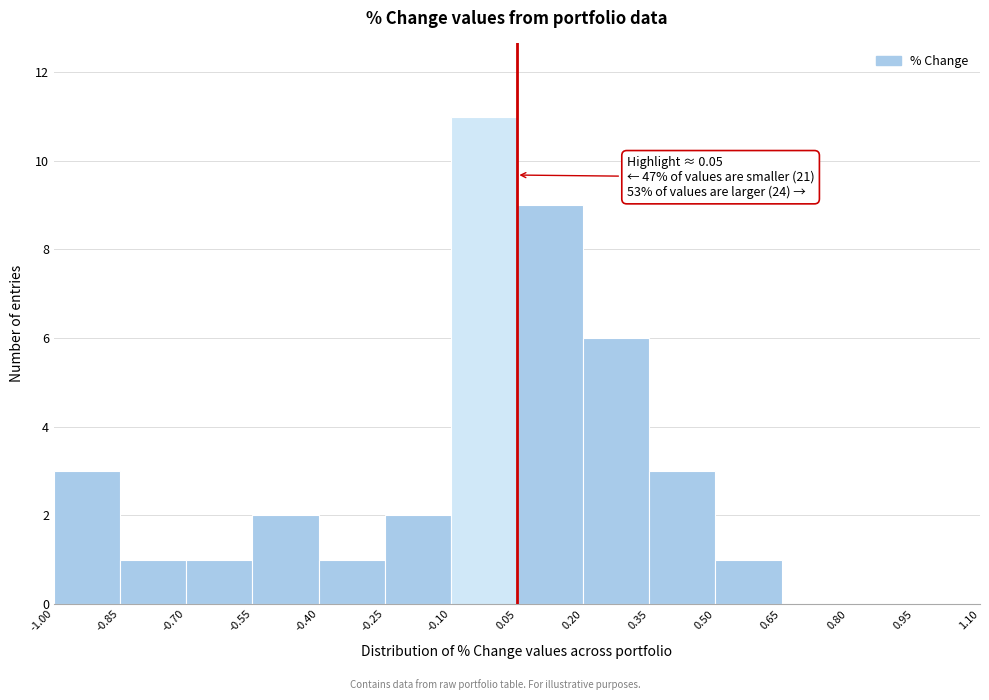

Over which range of the x-axis is the bar tallest?

-0.10 to 0.05